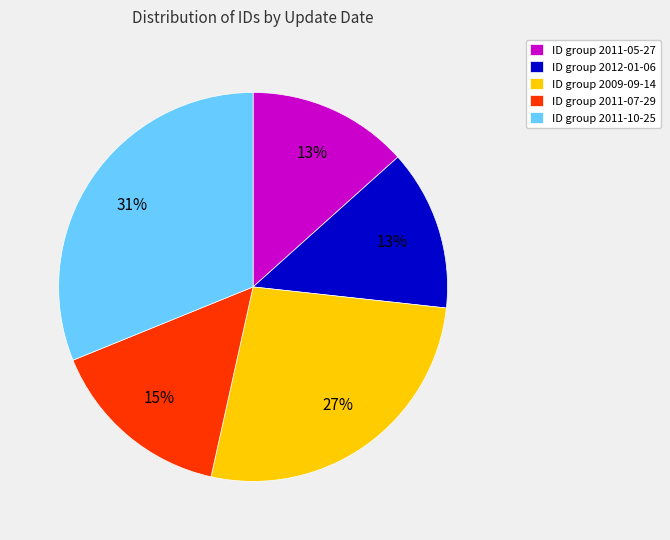

Do ID group 2011-10-25 and ID group 2012-01-06 together represent more than half of the pie?

No